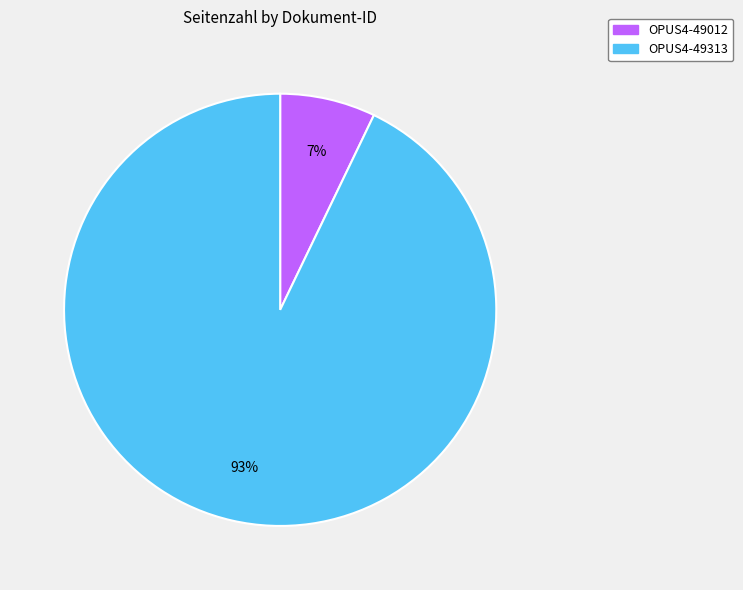

To the nearest percent, what percentage of the pie is OPUS4-49012?

7%